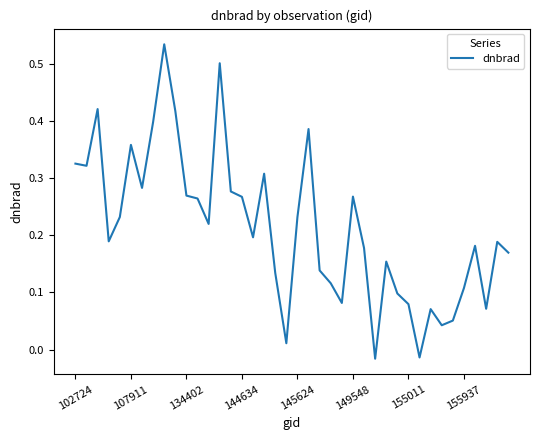

What is the greatest value displayed?

0.5